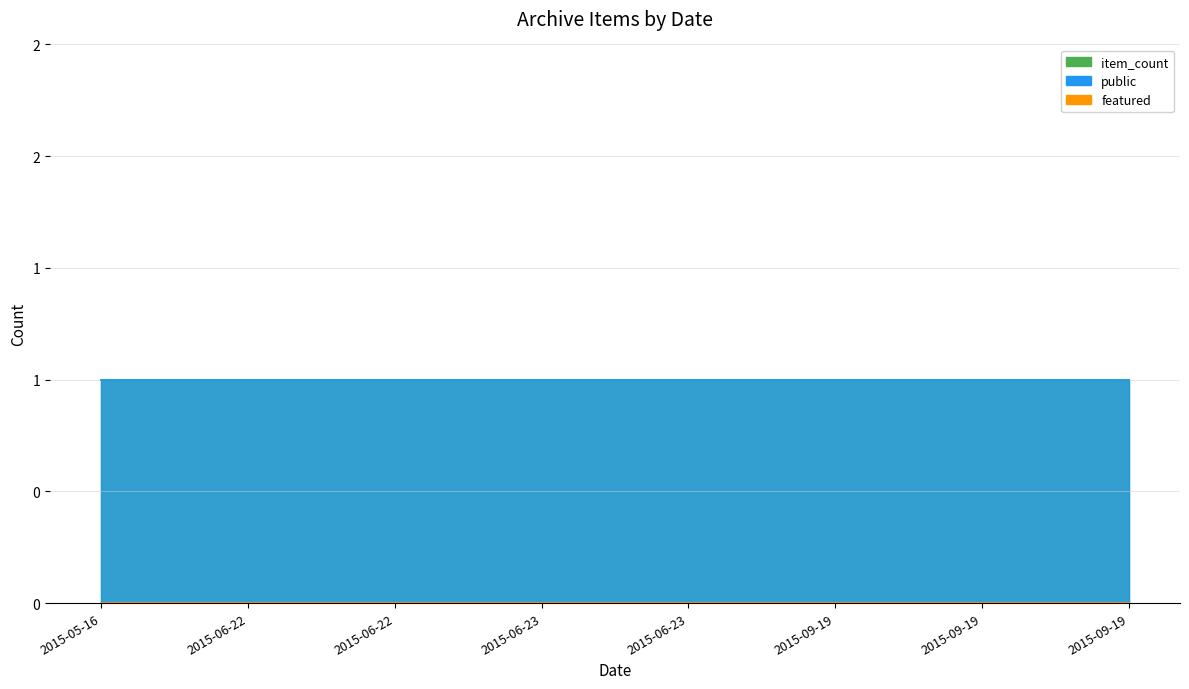

Which series changed the most between 2015-06-22 and 2015-09-19?

public